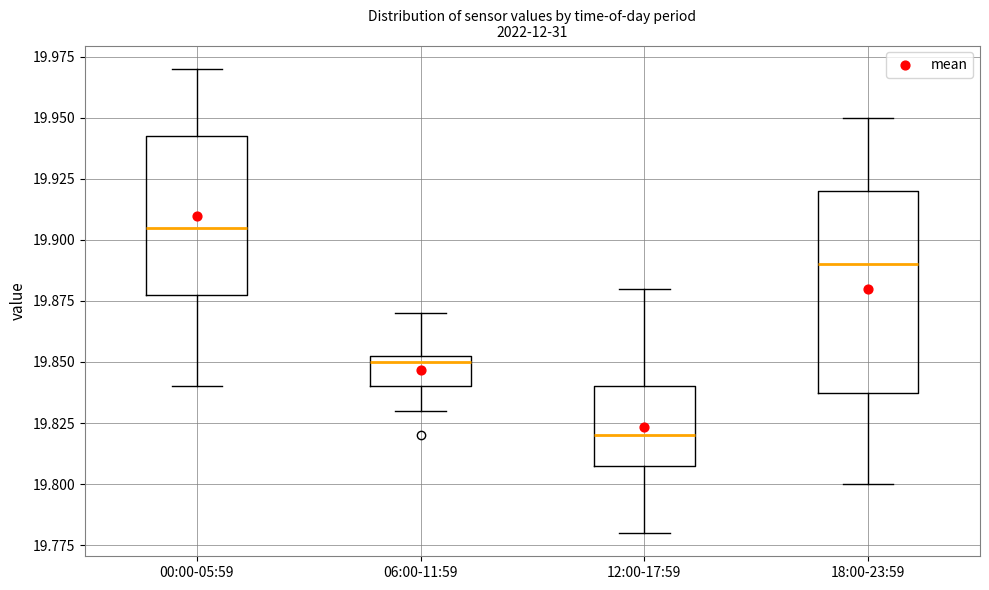

Where does the lower whisker of the box for 06:00-11:59 end on the y-axis? The values are not printed on the chart, so give them approximately, as read against the axis.

19.830